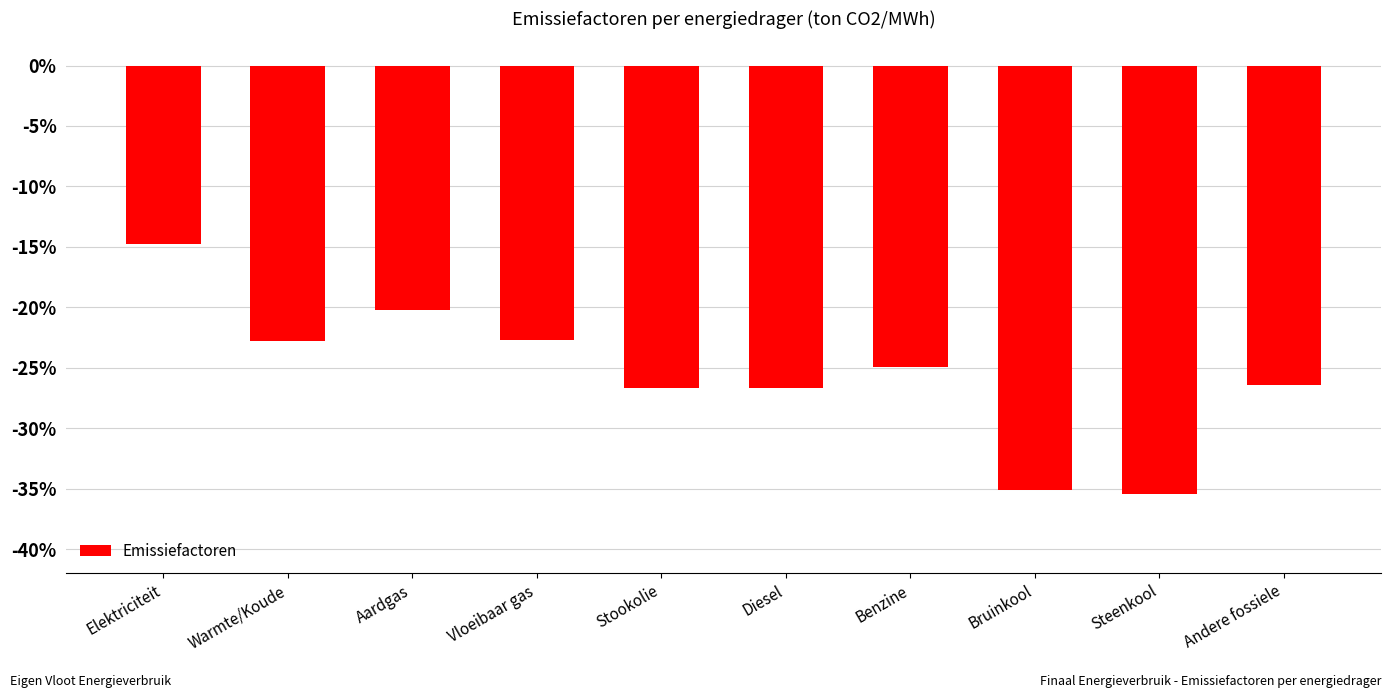

Between Benzine and Diesel, which is larger?

Benzine